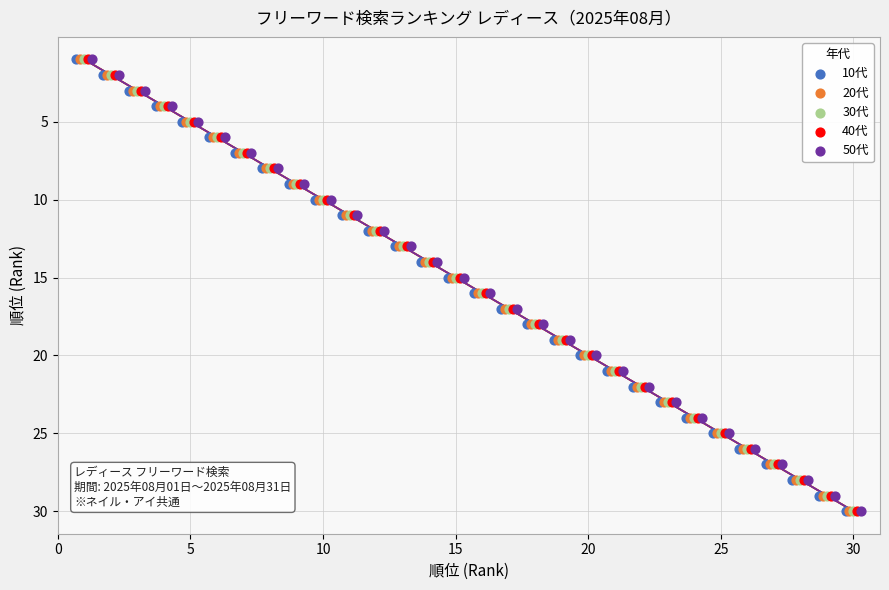

What are all the series names shown in the legend?

10代, 20代, 30代, 40代, 50代